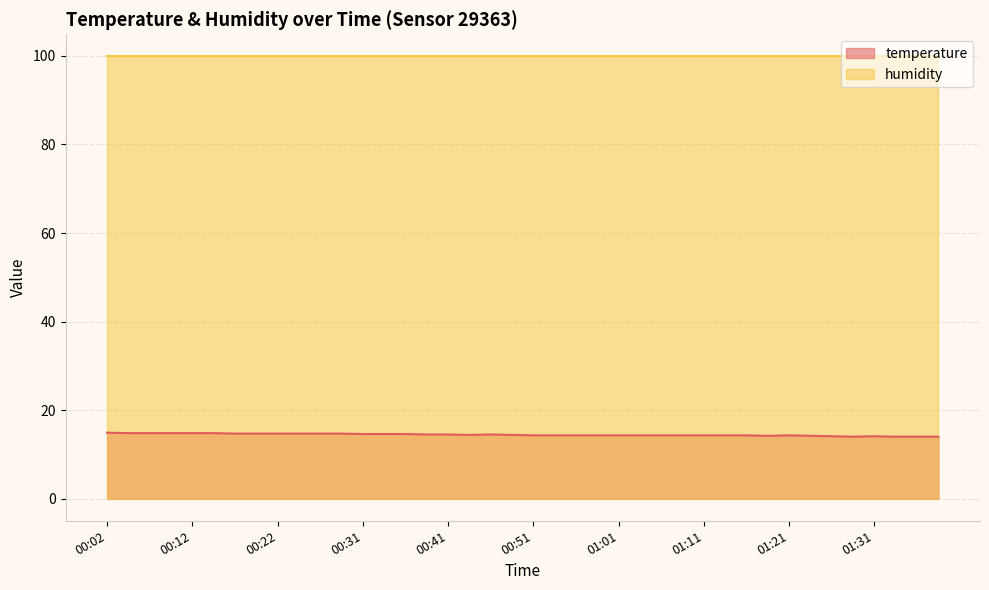

Rank the categories by value from highest to lowest.

00:02, 00:04, 00:07, 00:09, 00:12, 00:14, 00:17, 00:19, 00:22, 00:24, 00:26, 00:29, 00:31, 00:34, 00:36, 00:39, 00:41, 00:46, 00:44, 00:49, 00:51, 00:54, 00:56, 00:58, 01:01, 01:03, 01:06, 01:09, 01:11, 01:14, 01:16, 01:21, 01:19, 01:24, 01:26, 01:31, 01:29, 01:34, 01:36, 01:39